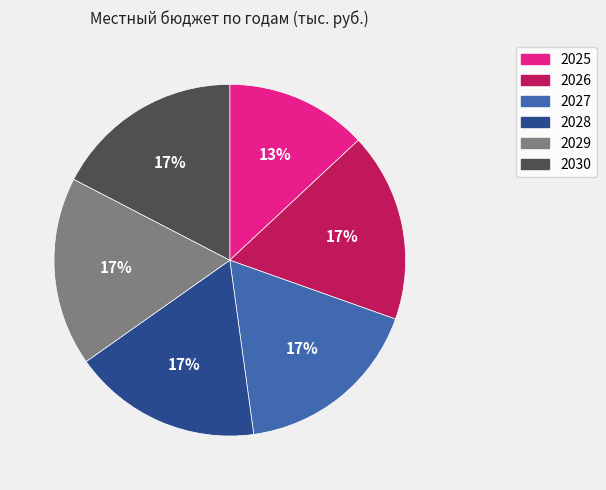

Does any single category account for the majority?

No